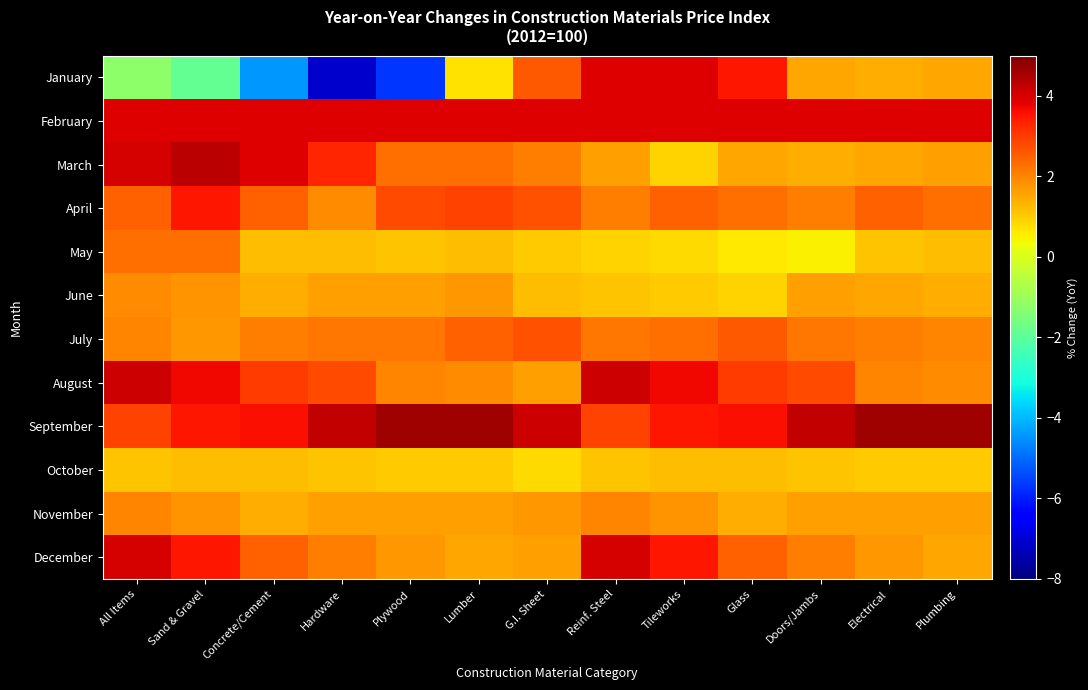

What is the total value across all series at Plumbing?

24.5